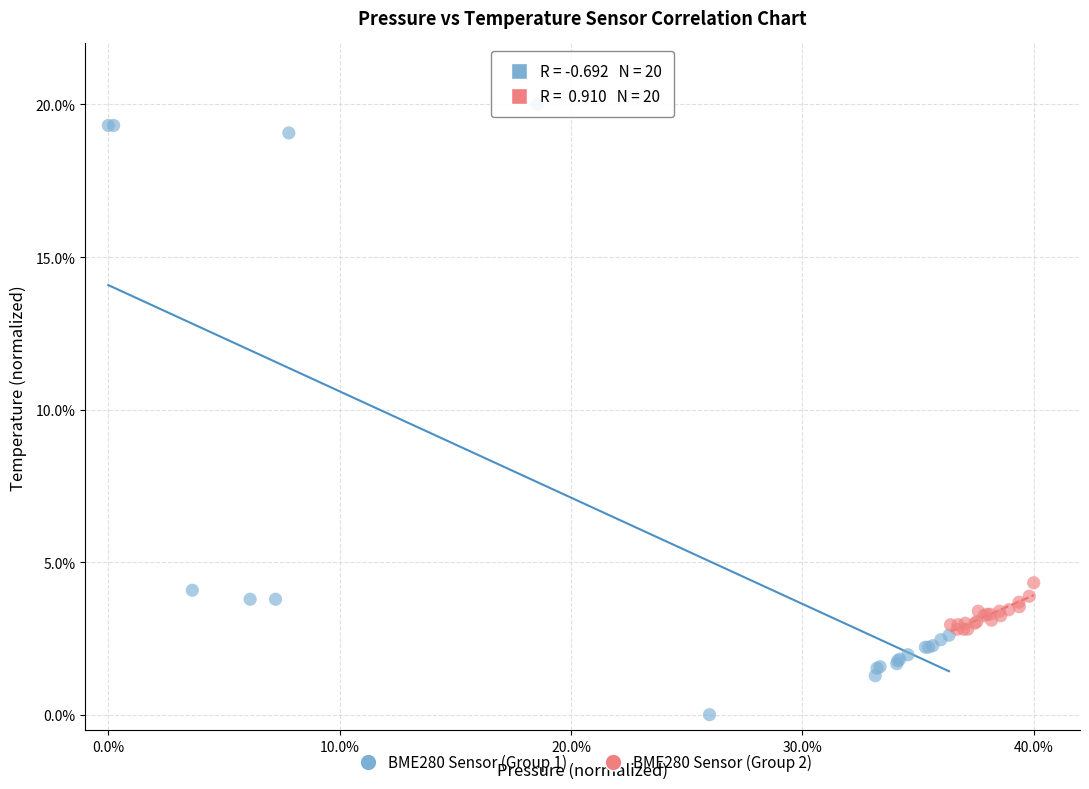

Which series contains the lowest Y value?

BME280 Sensor (Group 1)